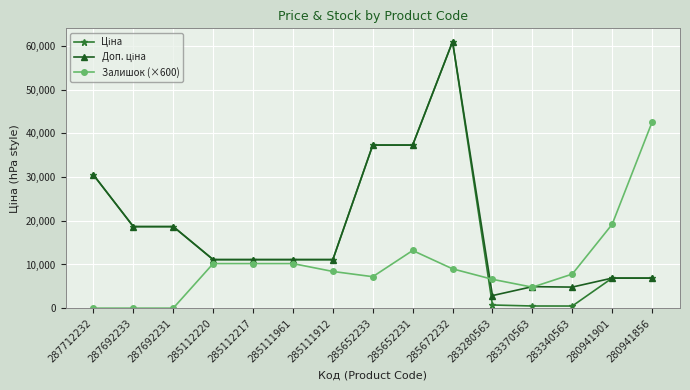

What is the maximum value shown in the chart?

61024.7